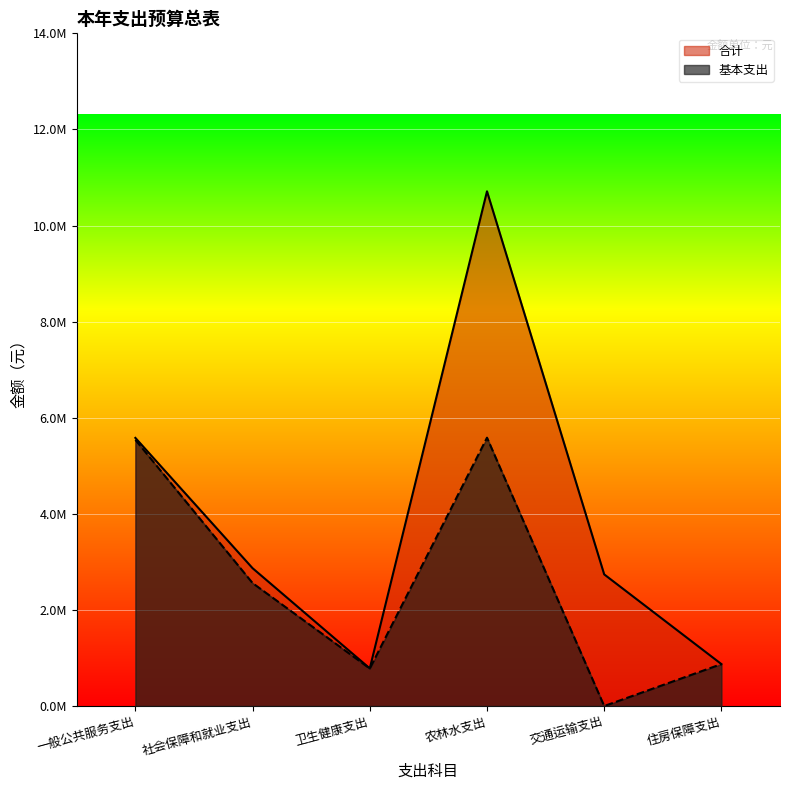

Does the chart display data point markers on the line(s)?

No